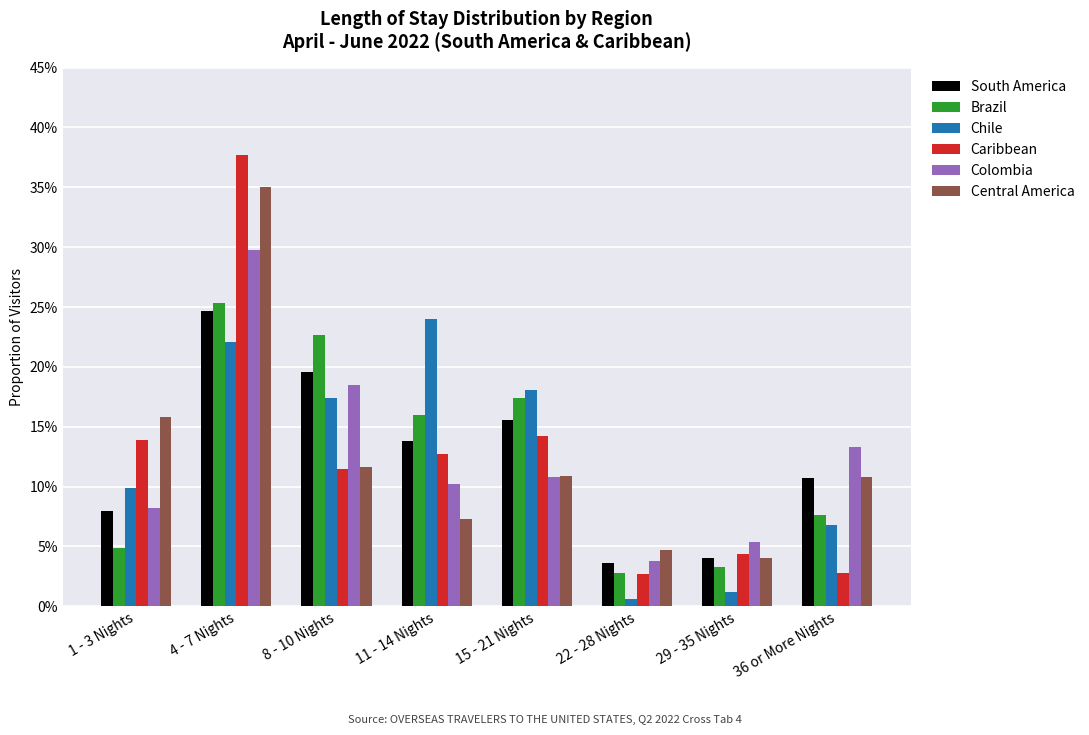

The Caribbean series shows 0.4 at 4 - 7 Nights. True or false?

True